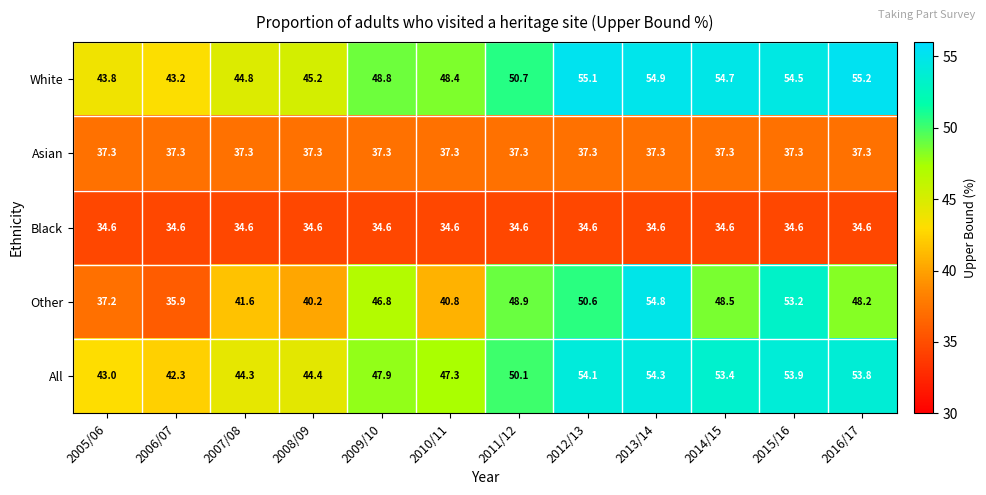

At 2006/07, list the series in order from largest to smallest.

White, All, Asian, Other, Black